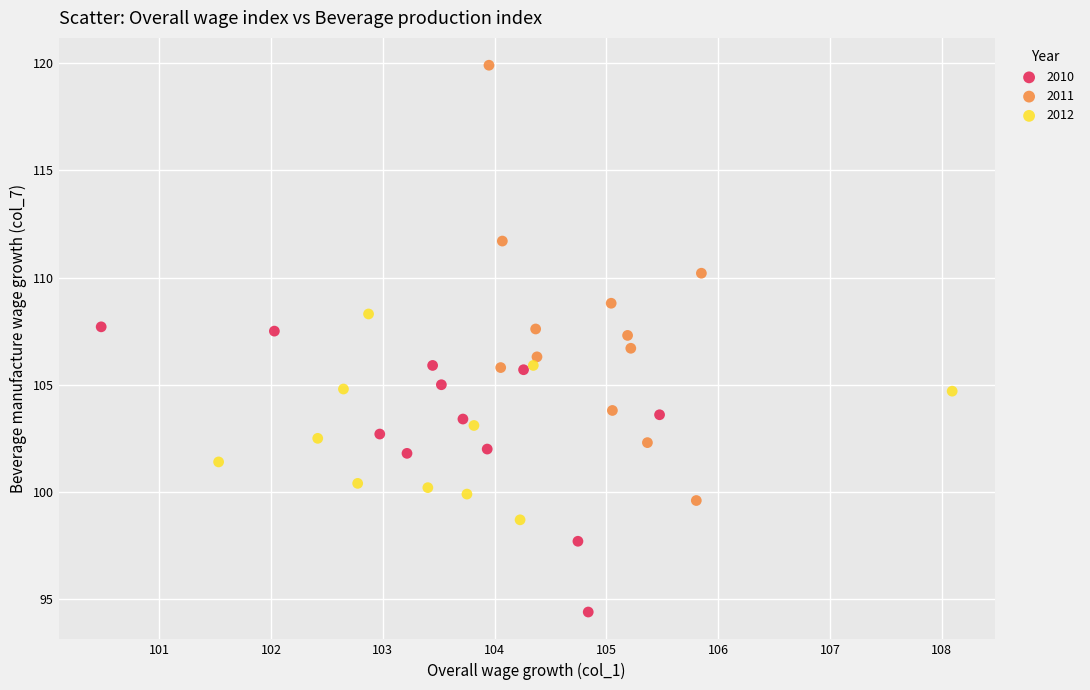

Which series reaches the maximum Y coordinate?

2011